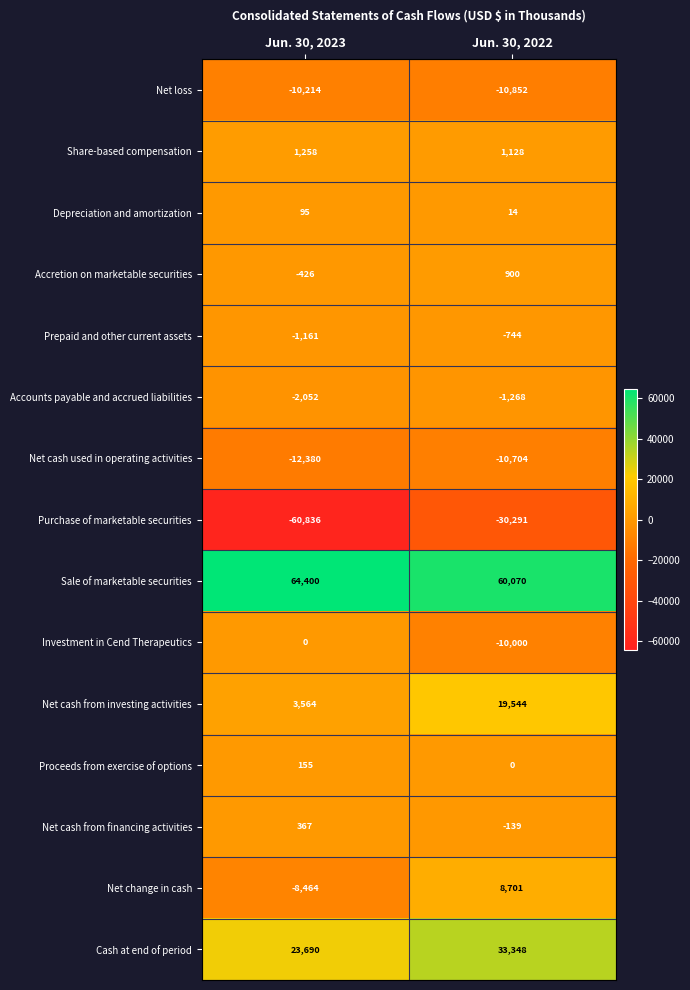

At Jun. 30, 2022, list the series in order from largest to smallest.

Sale of marketable securities, Cash at end of period, Net cash from investing activities, Net change in cash, Share-based compensation, Accretion on marketable securities, Depreciation and amortization, Proceeds from exercise of options, Net cash from financing activities, Prepaid and other current assets, Accounts payable and accrued liabilities, Investment in Cend Therapeutics, Net cash used in operating activities, Net loss, Purchase of marketable securities